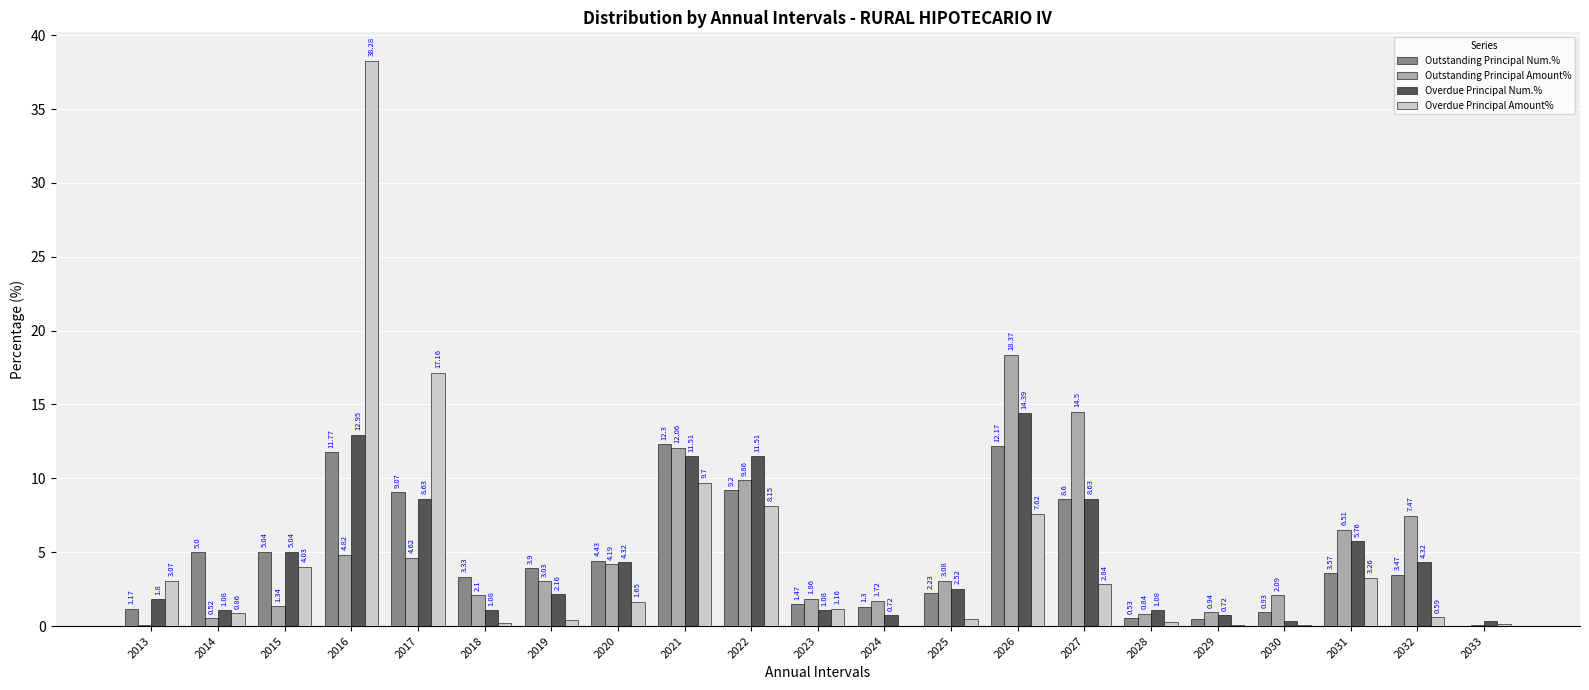

At which category is the sum across all series the highest?

2016